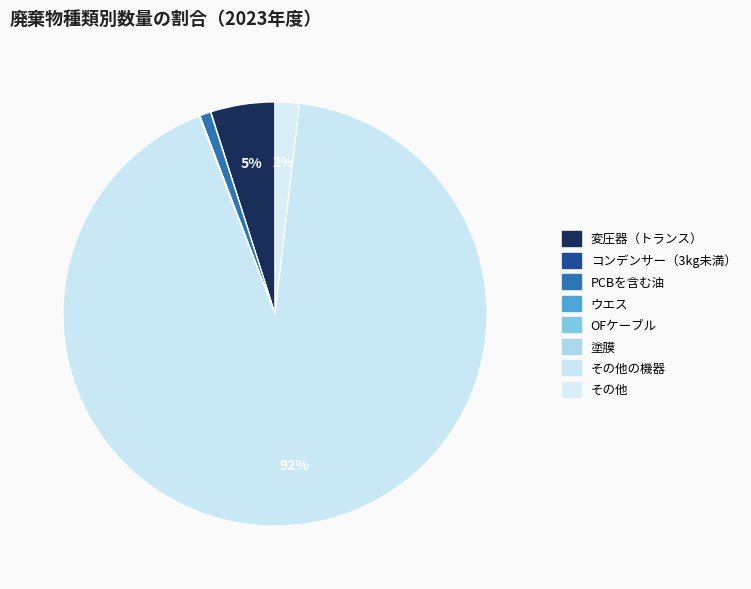

How many slices are in this pie chart?

8